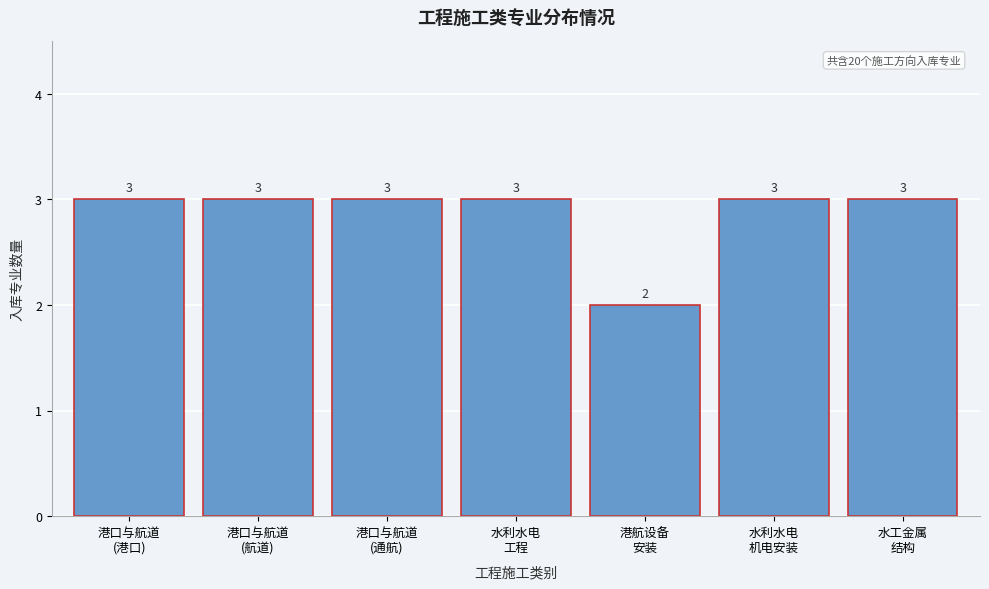

Reading left to right, what are all the values shown in this chart?

3	3	3	3	2	3	3